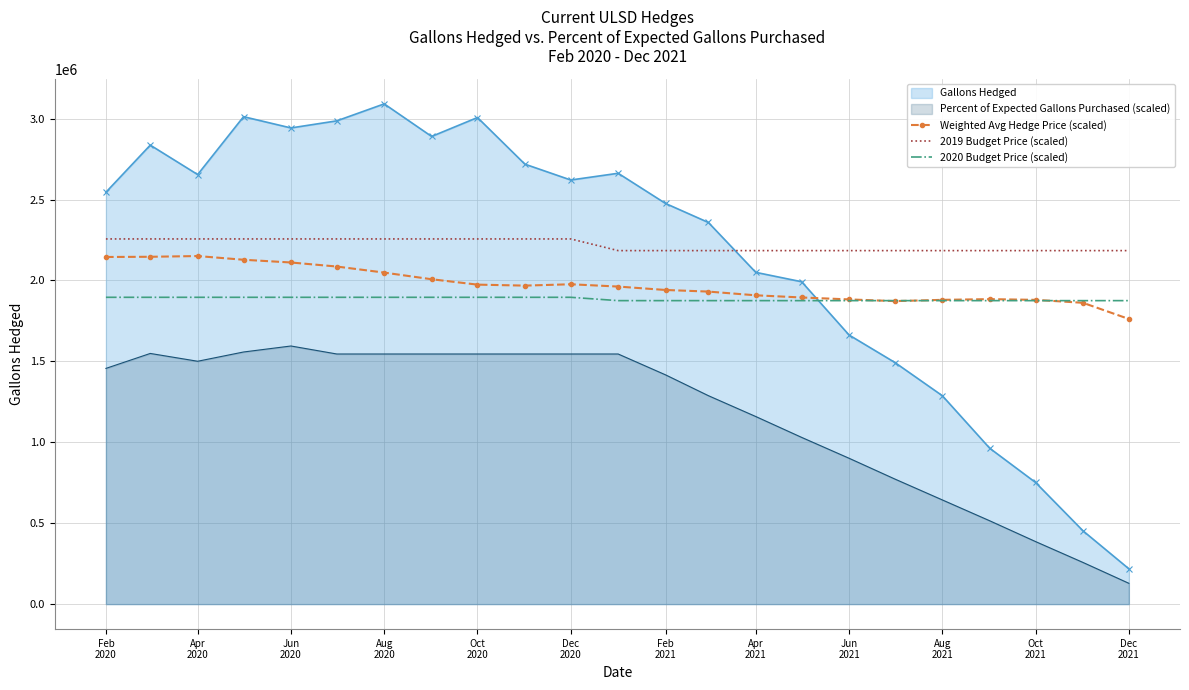

The value of 2019 Budget Price (scaled) at Oct
2020 is 514006.4. True or false?

False